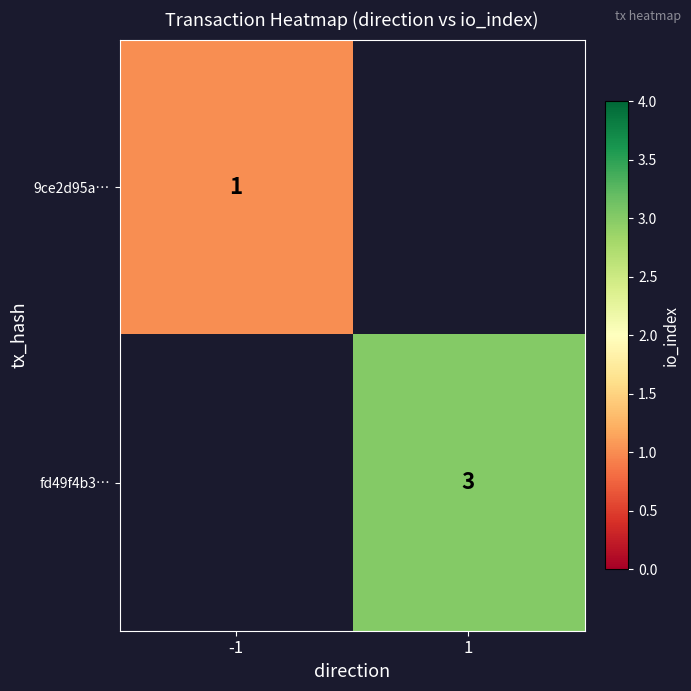

The fd49f4b3… series shows 4 at 1. True or false?

False